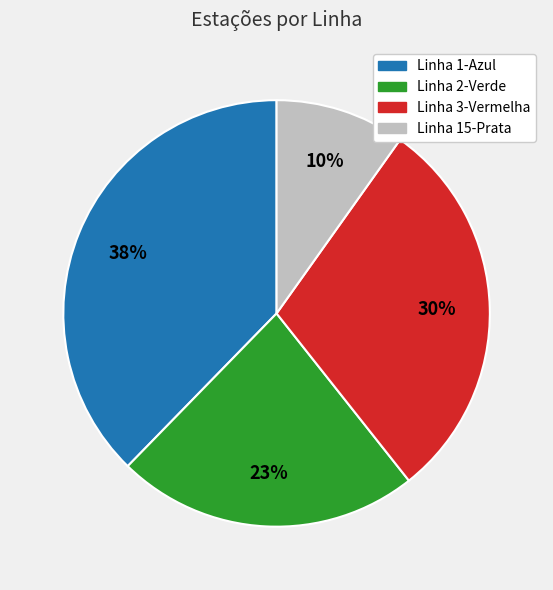

Approximately how many times larger is the value at Linha 2-Verde compared to Linha 3-Vermelha?

0.8